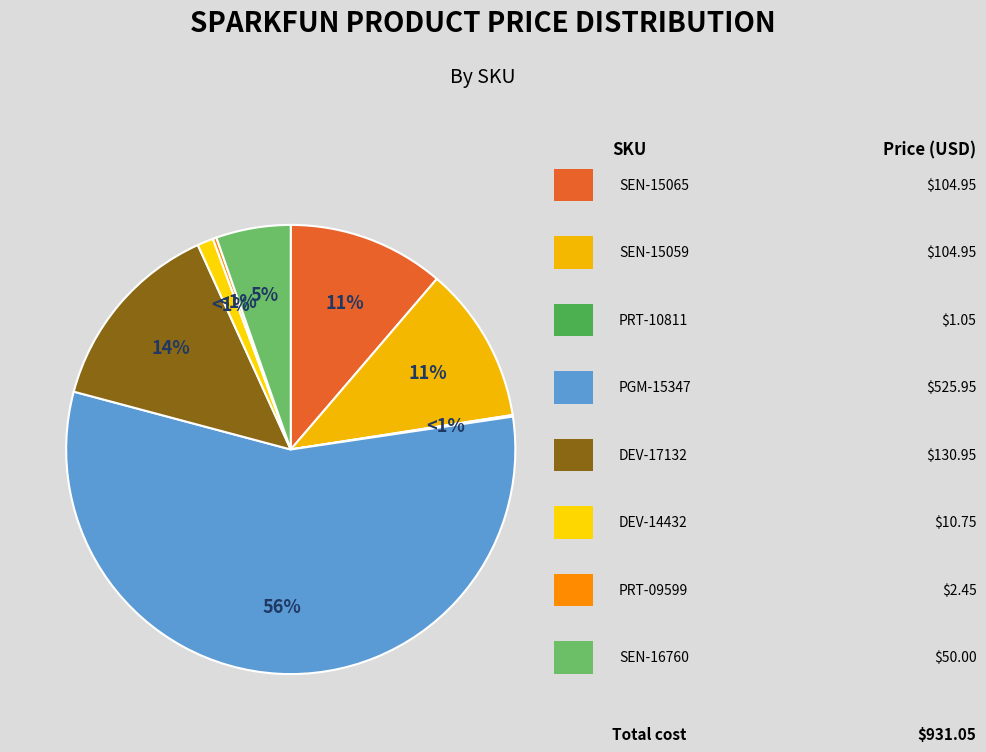

How many segments does this pie chart have?

8